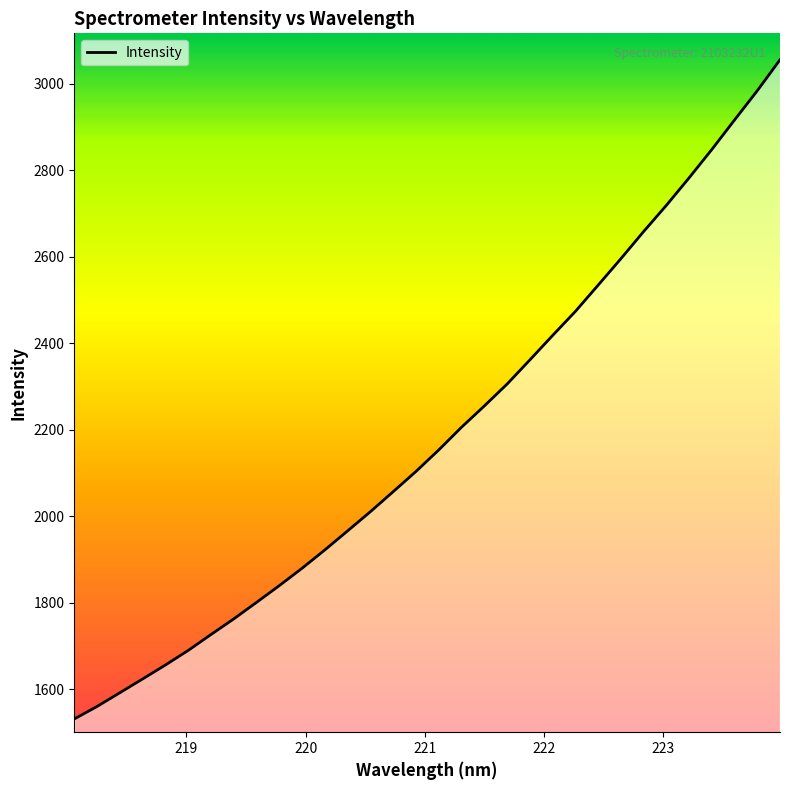

What is the maximum value shown in the chart?

3055.2